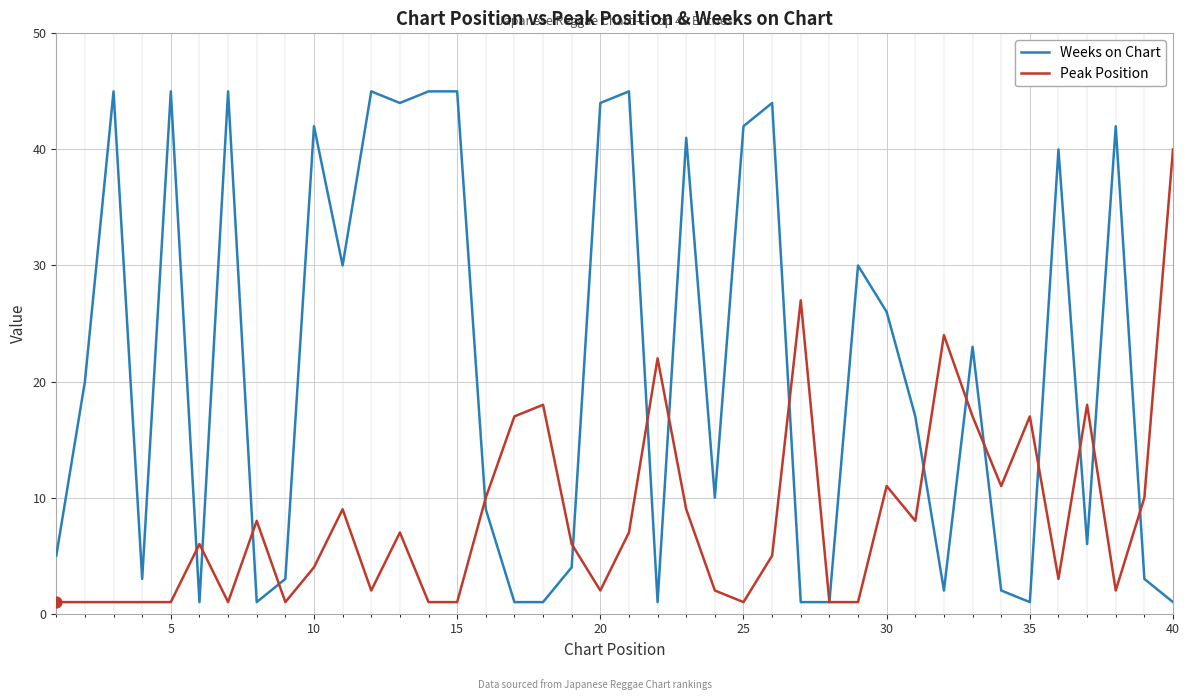

Which series has the largest total across all categories?

Weeks on Chart